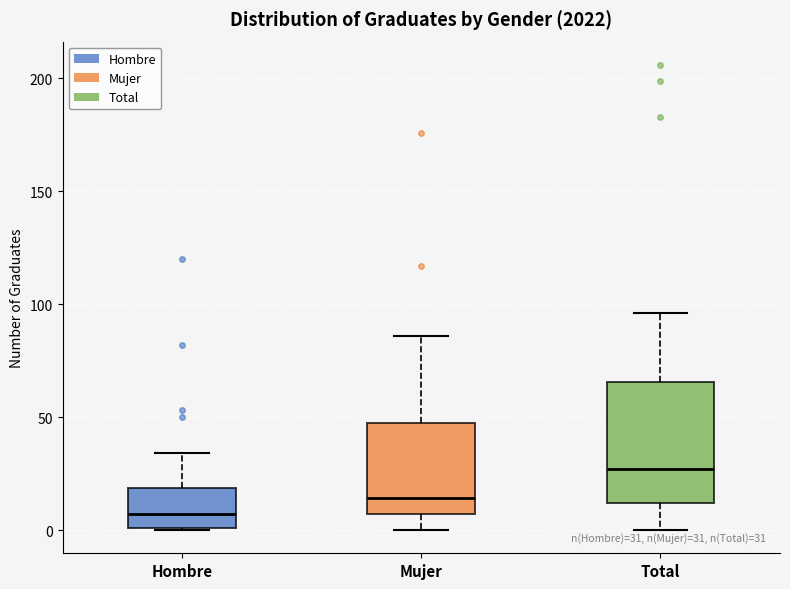

Comparing the boxes themselves (not the whiskers), which one is the tallest?

Total